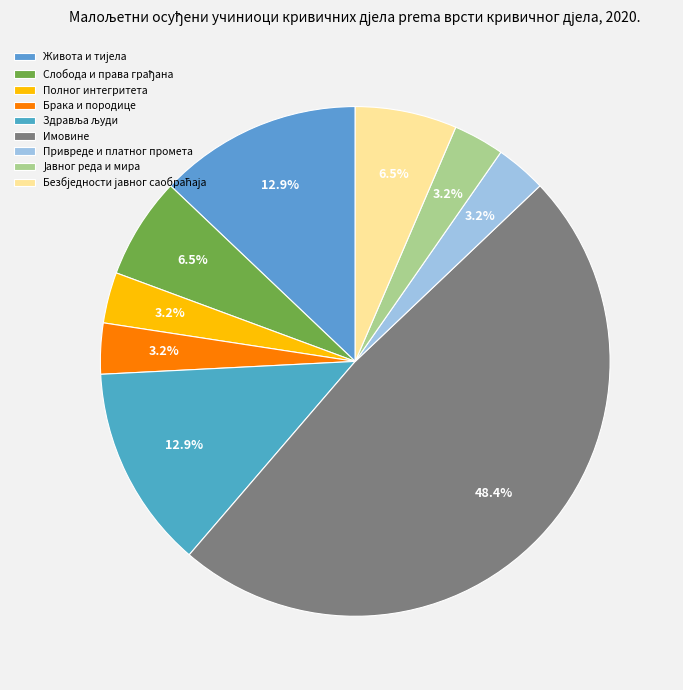

How many segments does this pie chart have?

9